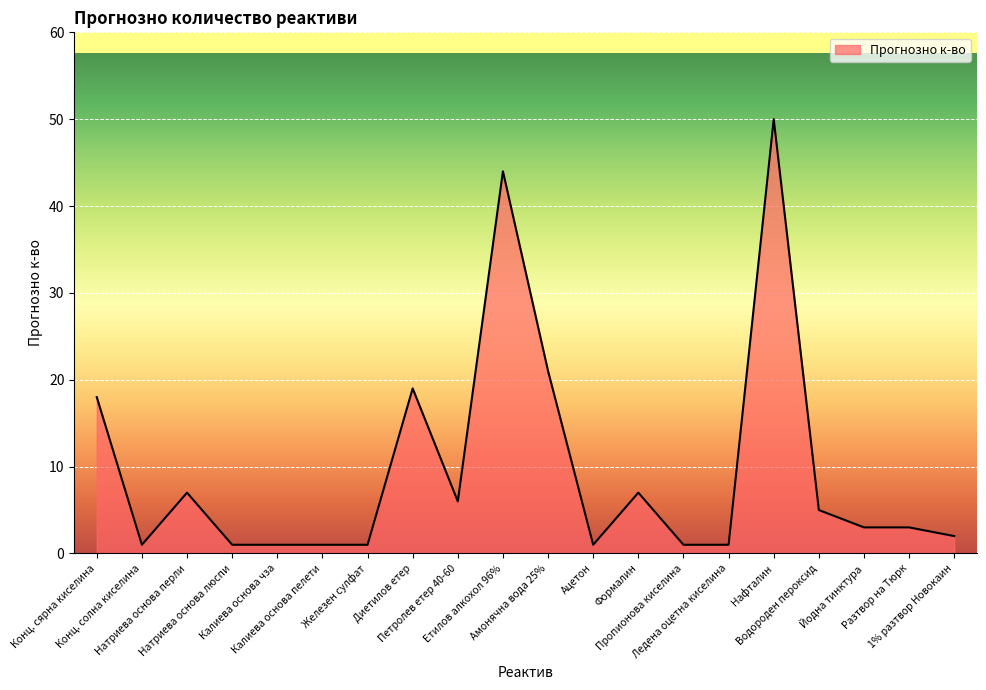

What value does the data have at Разтвор на Тюрк?

3